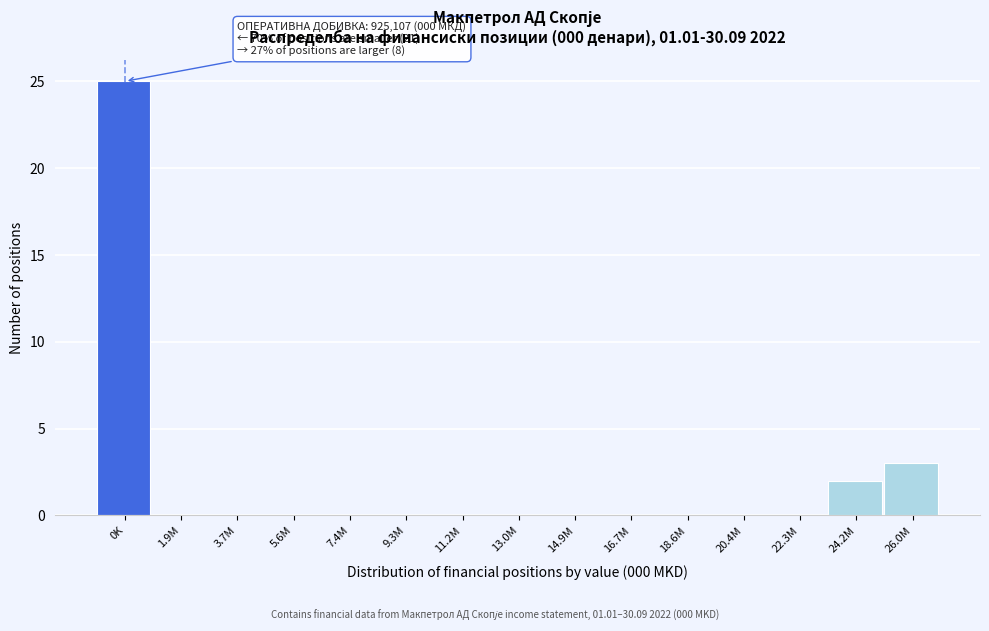

Reading left to right, transcribe all the data shown in this chart.

0K=25	1.9M=0	3.7M=0	5.6M=0	7.4M=0	9.3M=0	11.2M=0	13.0M=0	14.9M=0	16.7M=0	18.6M=0	20.4M=0	22.3M=0	24.2M=2	26.0M=3